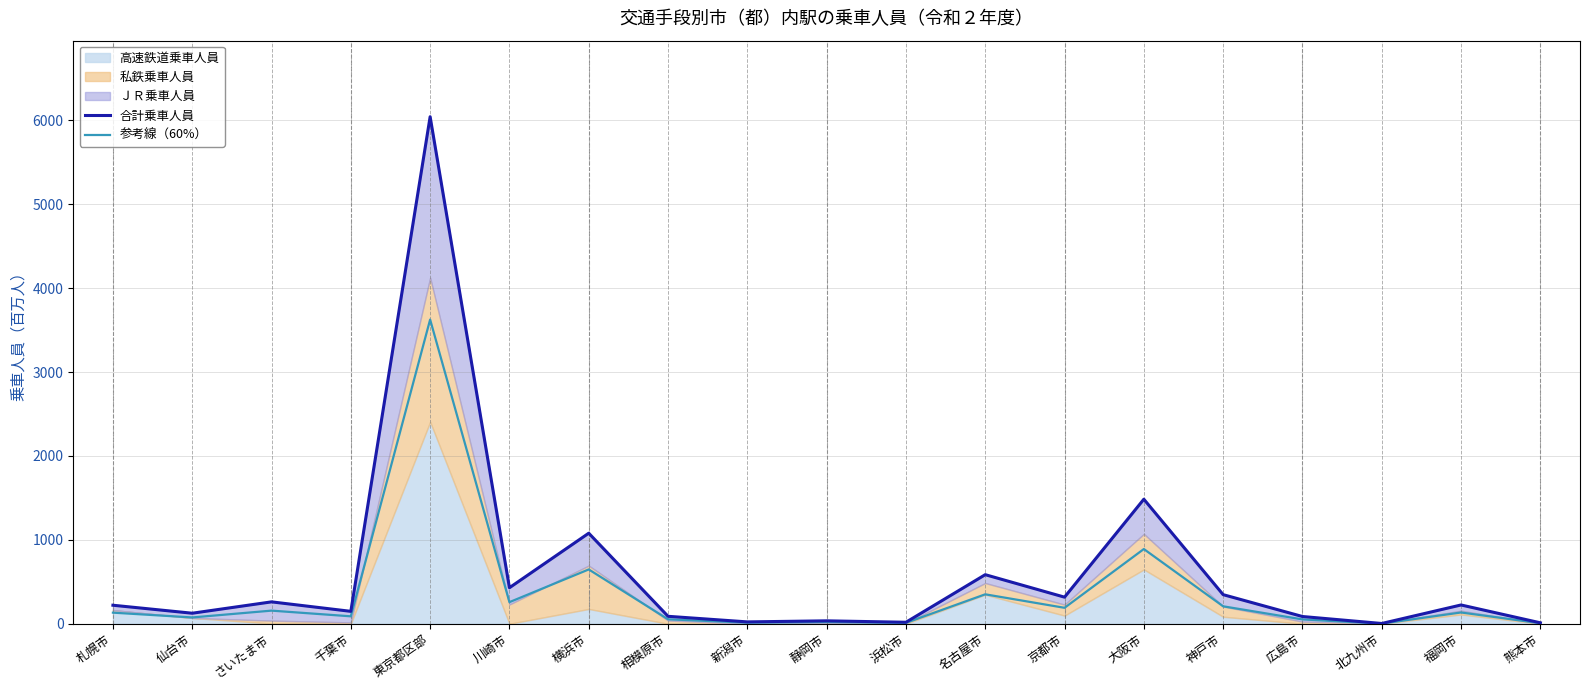

What is the total value across all series at 新潟市?

36.0